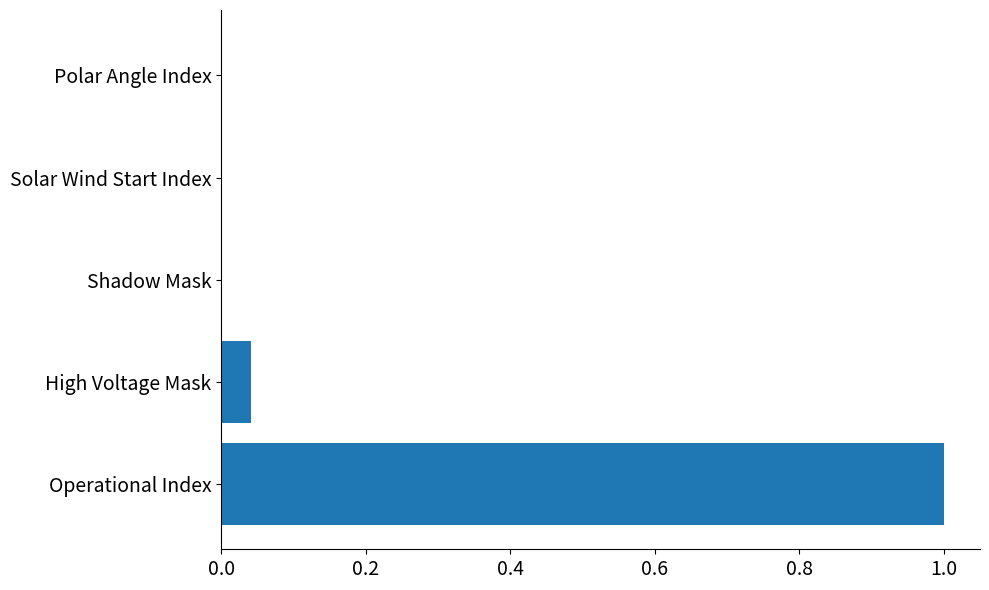

How many categories are shown in the chart?

5